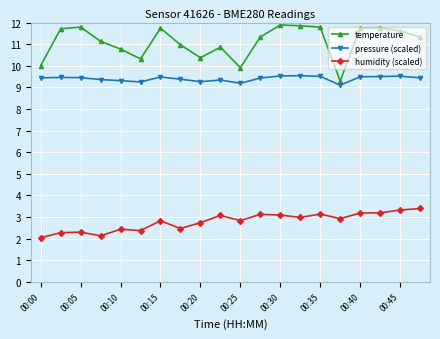

What is the average value of the pressure (scaled) series?

9.4